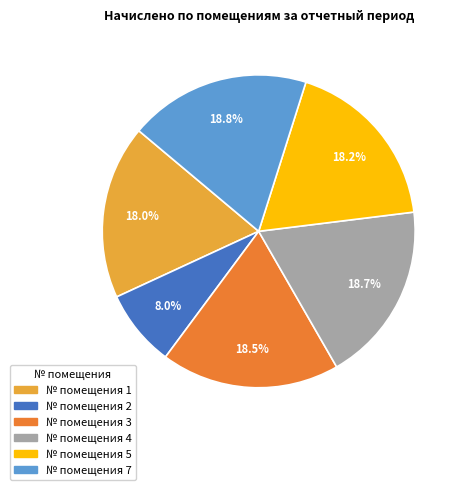

Is there any slice that represents more than half of the pie?

No